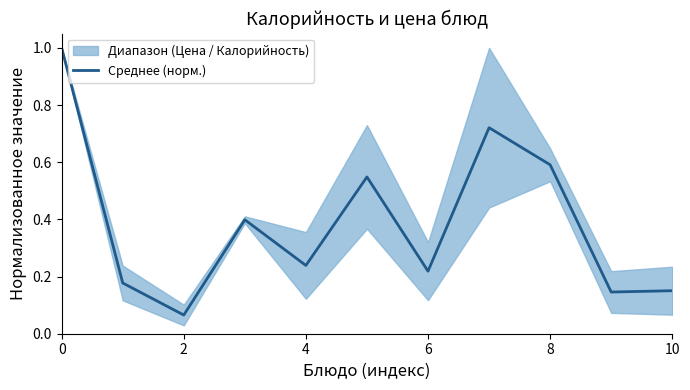

The value at 9 is 0.1. True or false?

True